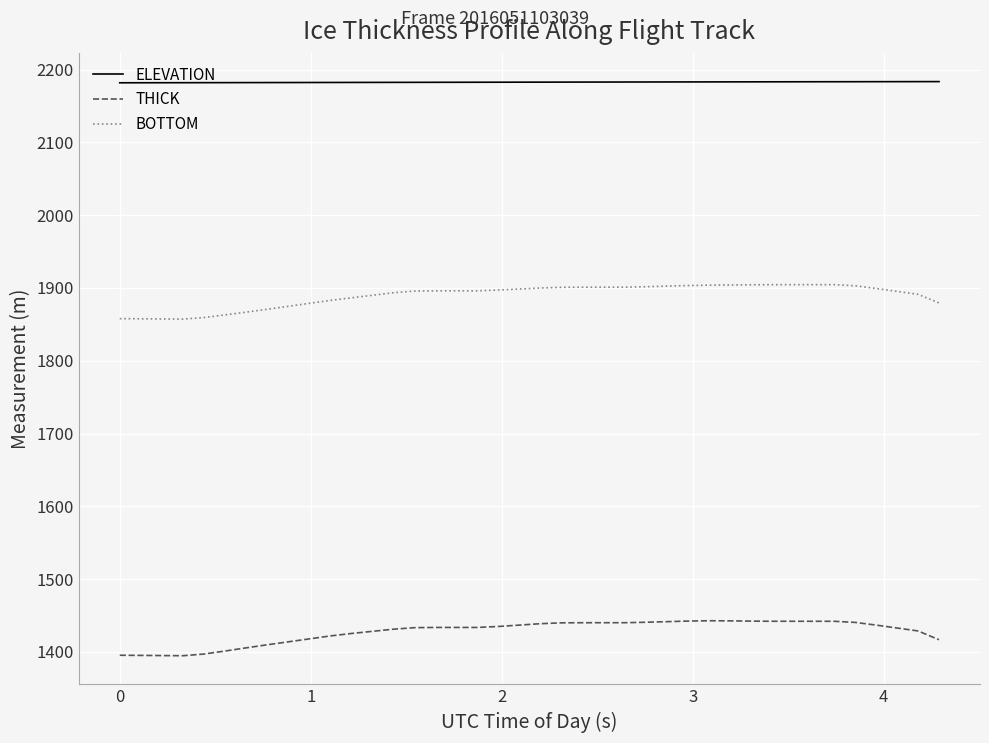

True or false: THICK and BOTTOM intersect in this chart.

False